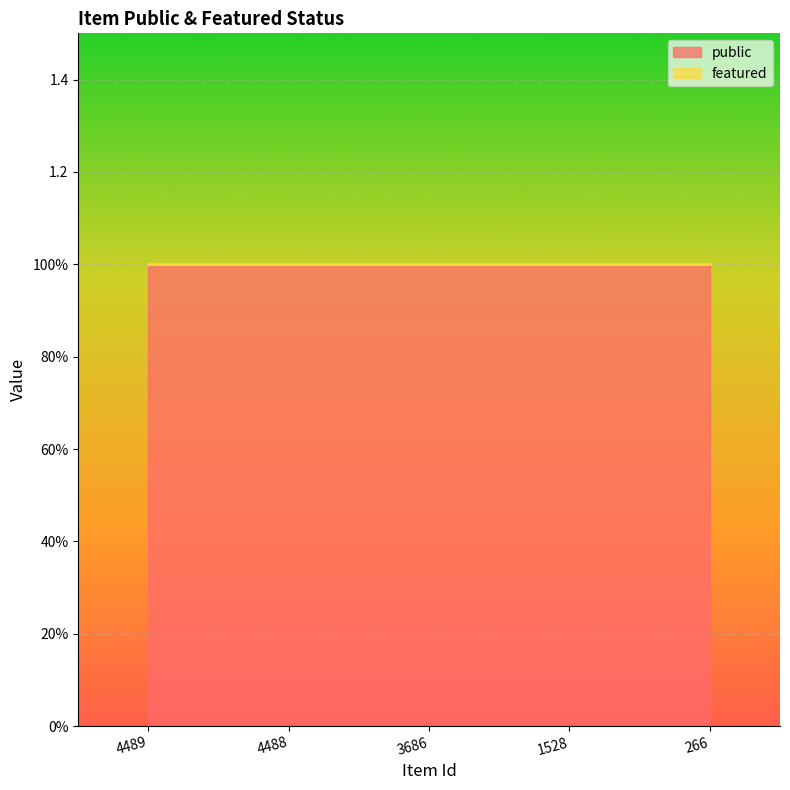

True or false: featured has a value of 0 at 1528.

True